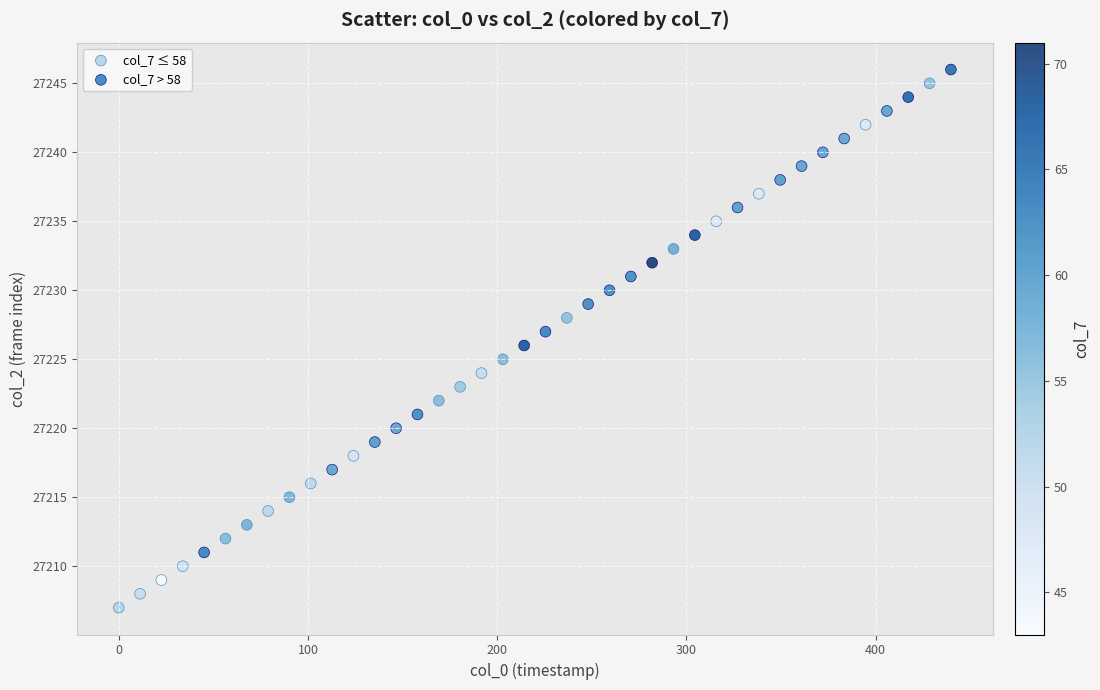

What are all the series names shown in the legend?

col_7 ≤ 58, col_7 > 58